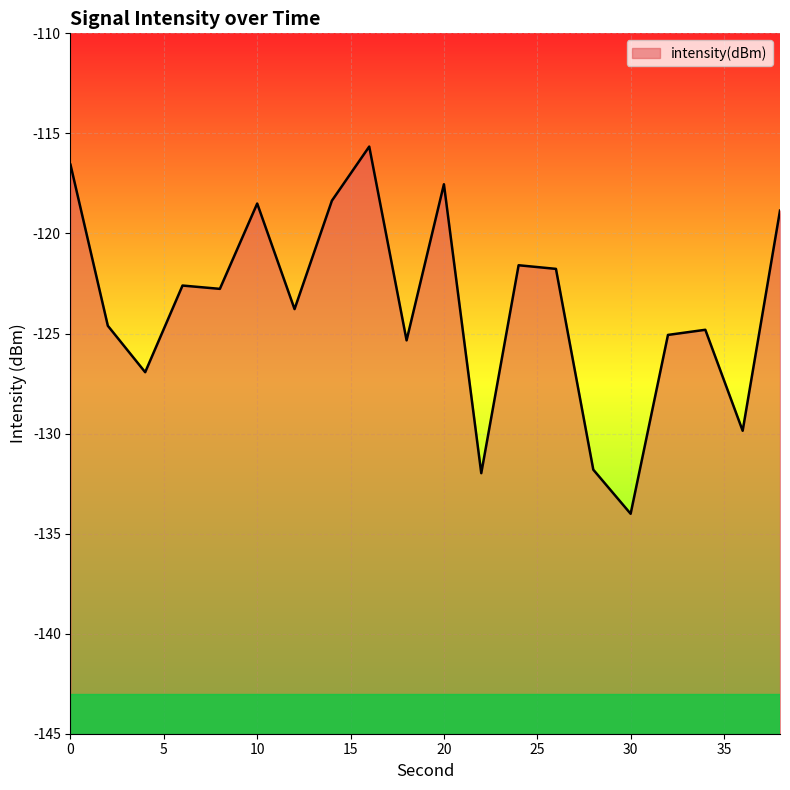

How many values are below -122?

12